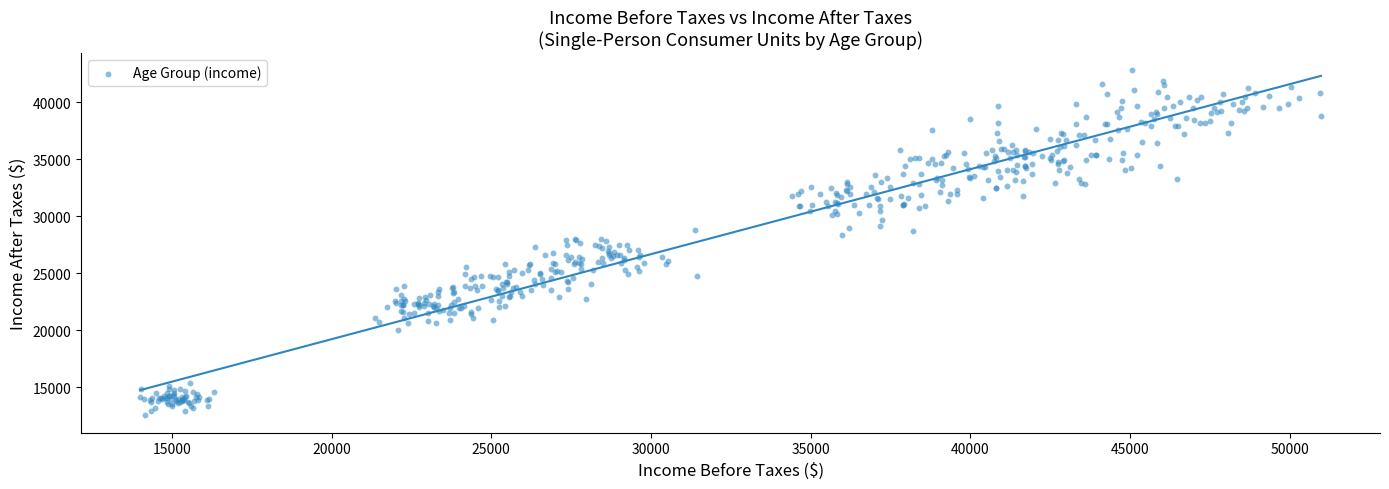

What is the range of X values (max minus min)?

36974.4